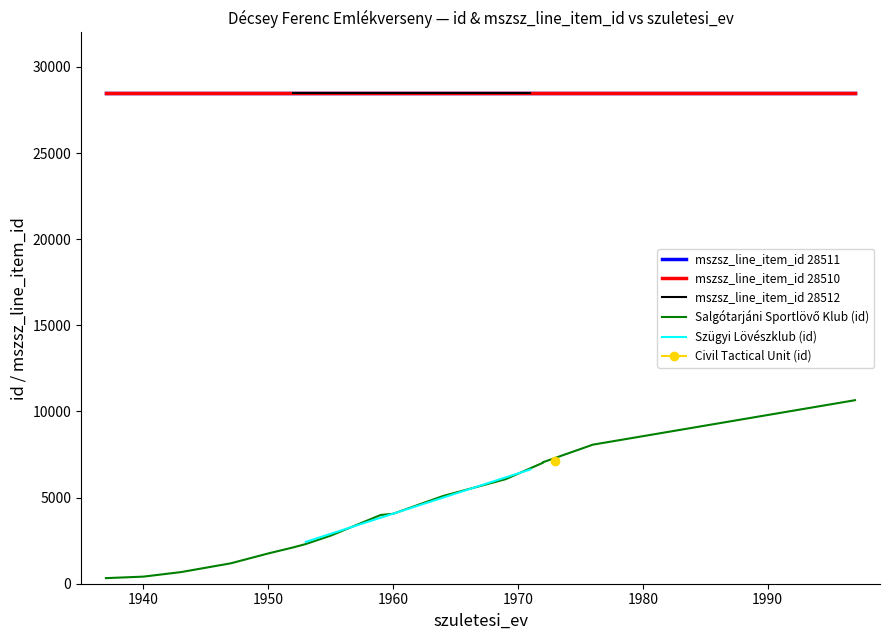

At how many categories does at least one series exceed 27287?

6